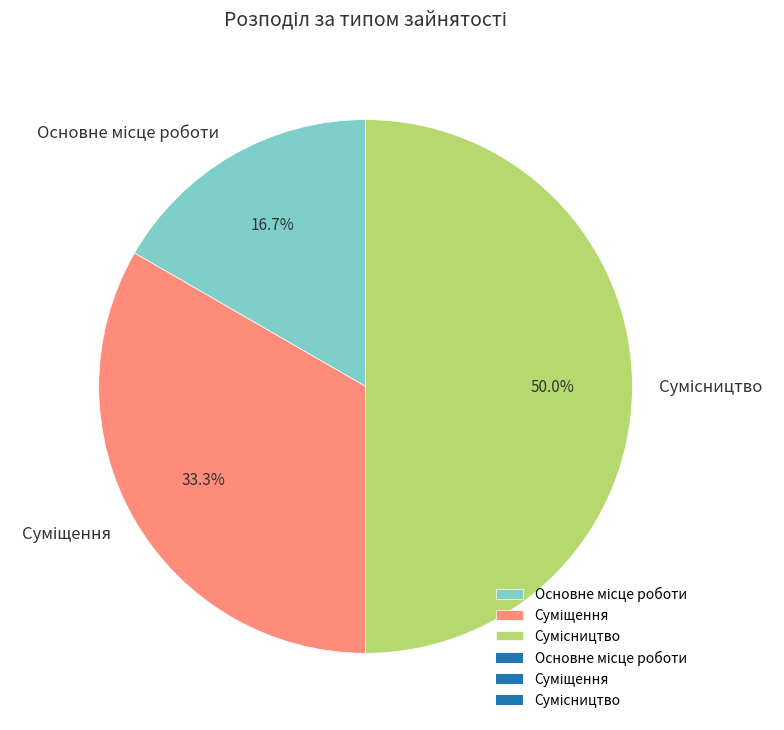

How many slices are in this pie chart?

3